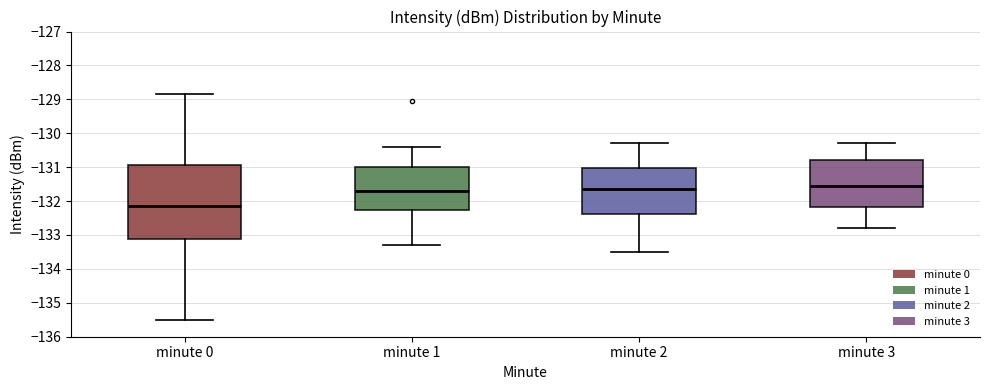

Comparing the boxes themselves (not the whiskers), which one is the tallest?

minute 0